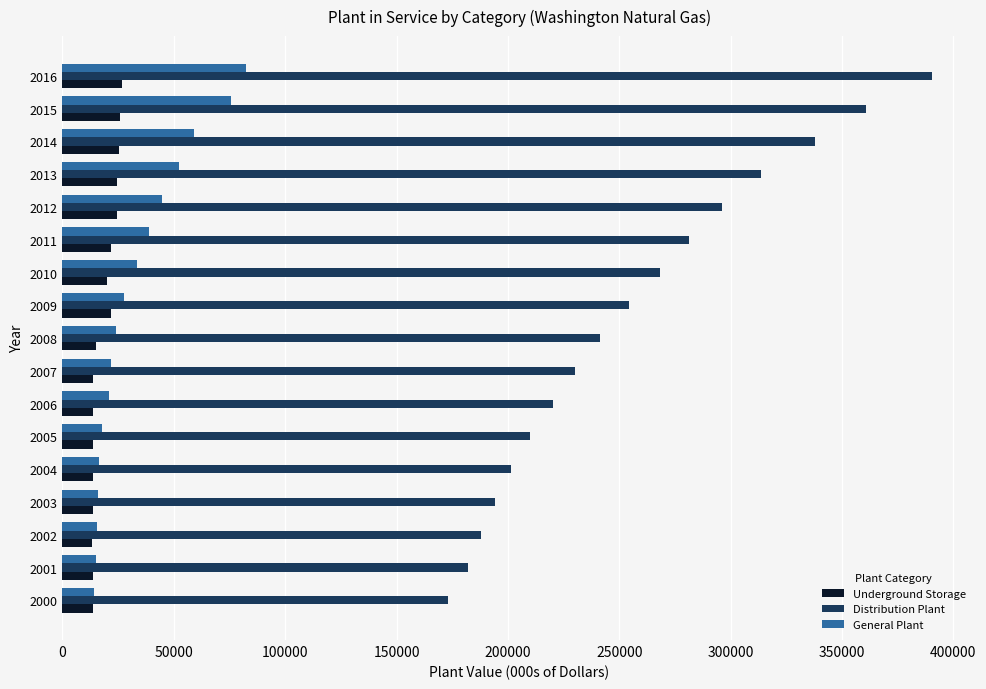

Which series has the largest total across all categories?

Distribution Plant